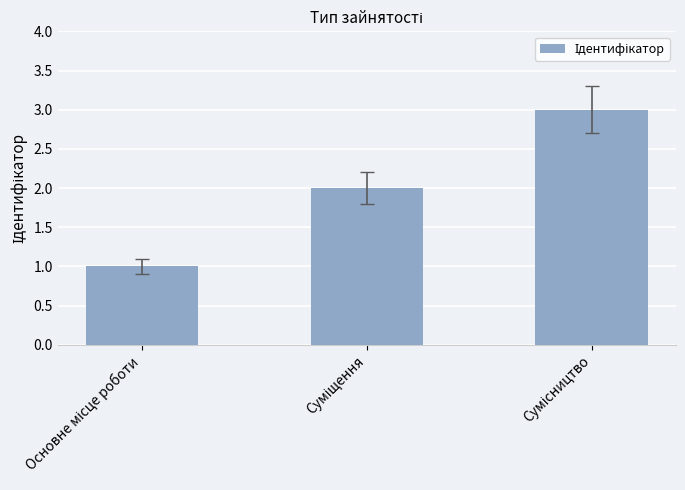

What is the maximum value shown in the chart?

3